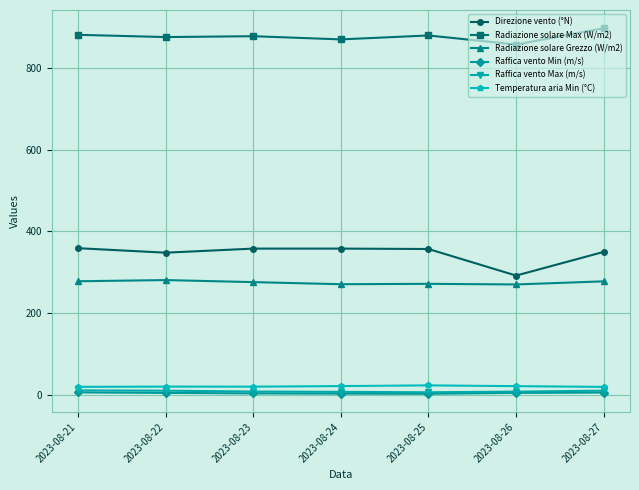

What is the maximum value for Radiazione solare Max (W/m2)?

897.0